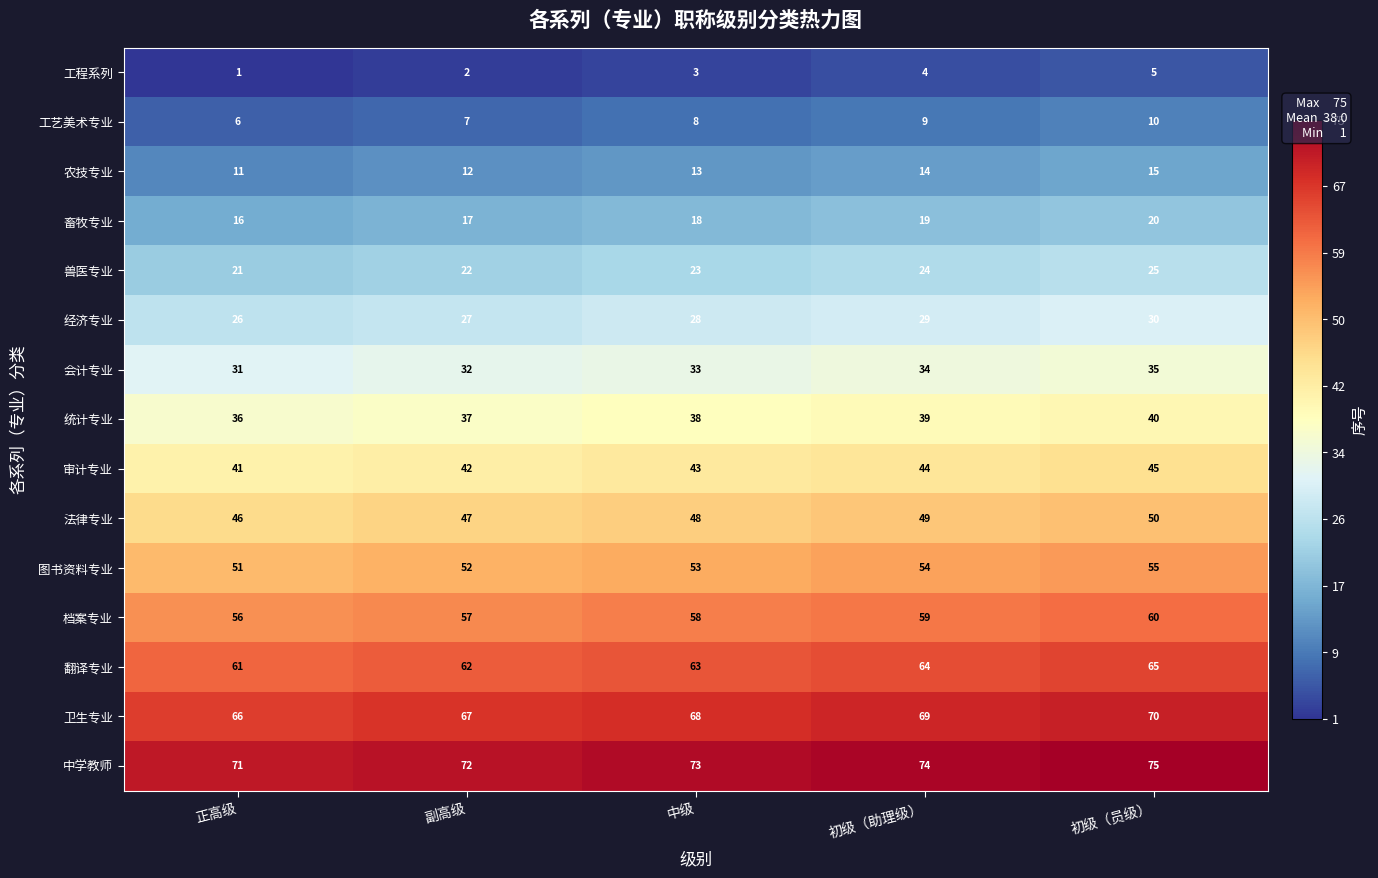

At how many categories does at least one series exceed 12?

5